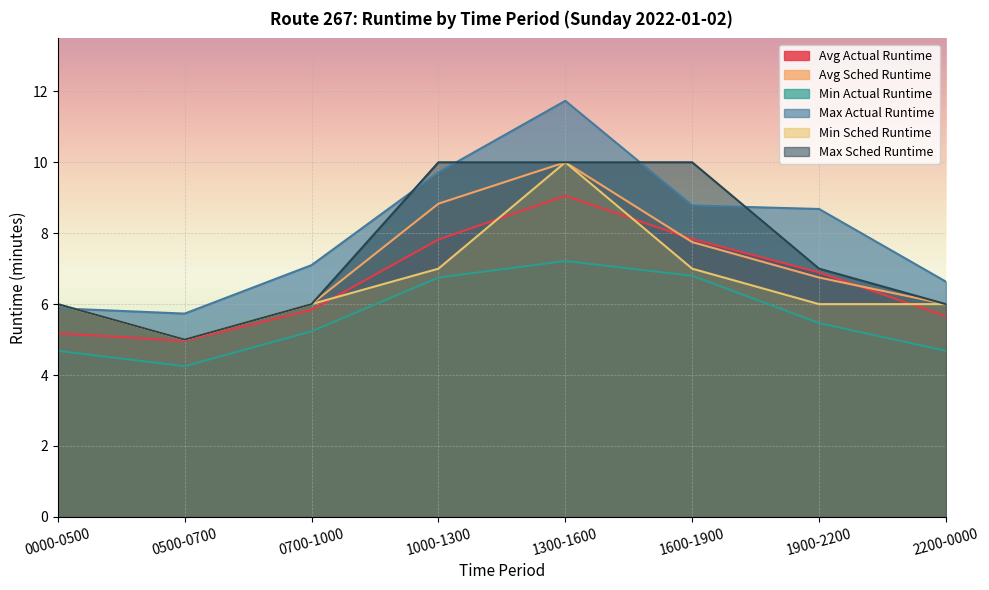

Reading right to left, what are all the values shown in this chart?

Avg Actual Runtime: 5.7	6.9	7.8	9.1	7.8	5.8	5.0	5.2
Avg Sched Runtime: 6.0	6.8	7.8	10.0	8.8	6.0	5.0	6.0
Min Actual Runtime: 4.7	5.5	6.8	7.2	6.8	5.2	4.2	4.7
Max Actual Runtime: 6.6	8.7	8.8	11.7	9.7	7.1	5.7	5.9
Min Sched Runtime: 6.0	6.0	7.0	10.0	7.0	6.0	5.0	6.0
Max Sched Runtime: 6.0	7.0	10.0	10.0	10.0	6.0	5.0	6.0